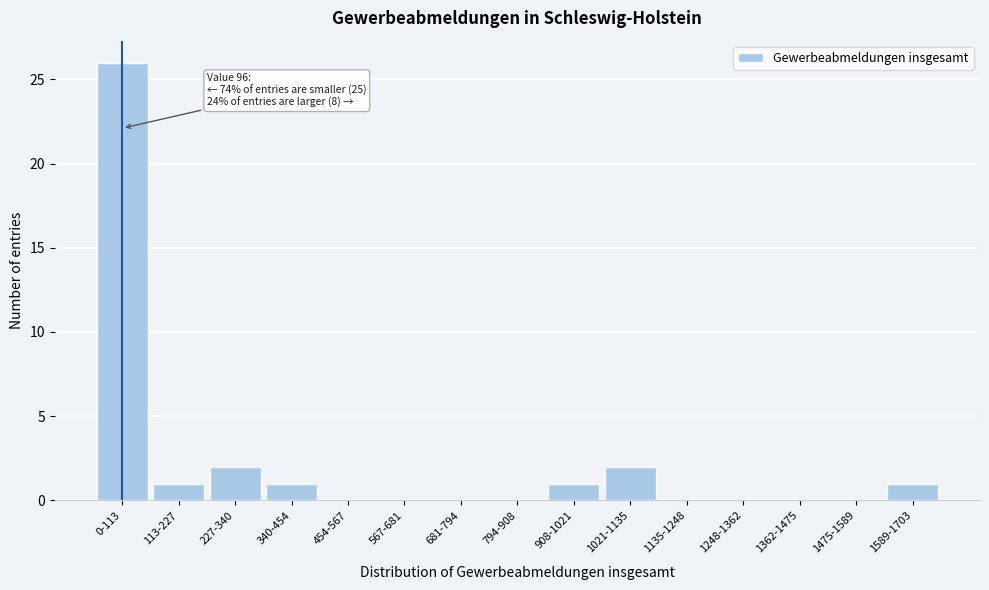

Reading left to right, transcribe all the data shown in this chart.

0-113=26	113-227=1	227-340=2	340-454=1	454-567=0	567-681=0	681-794=0	794-908=0	908-1021=1	1021-1135=2	1135-1248=0	1248-1362=0	1362-1475=0	1475-1589=0	1589-1703=1